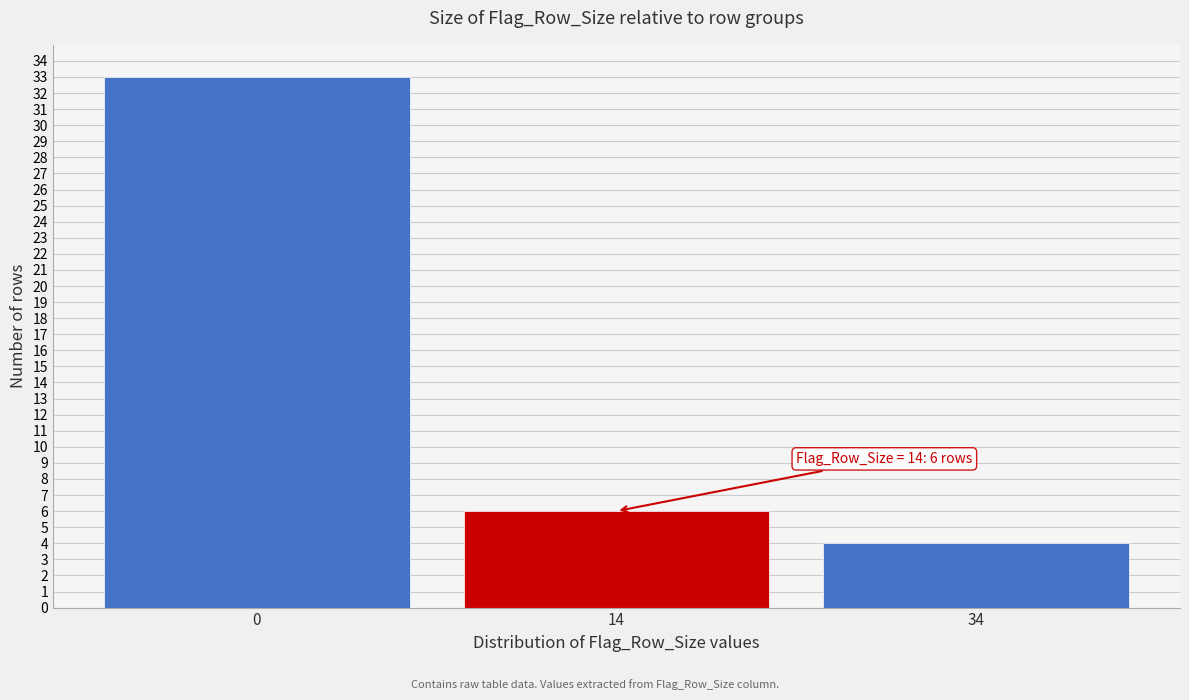

Reading right to left, list all the values displayed in this chart.

34=4	14=6	0=33